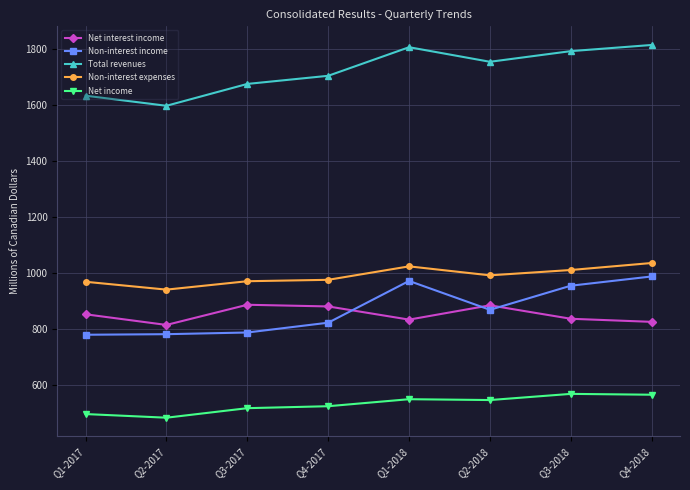

What is the spread (max minus min) of values at Q4-2018?

1248